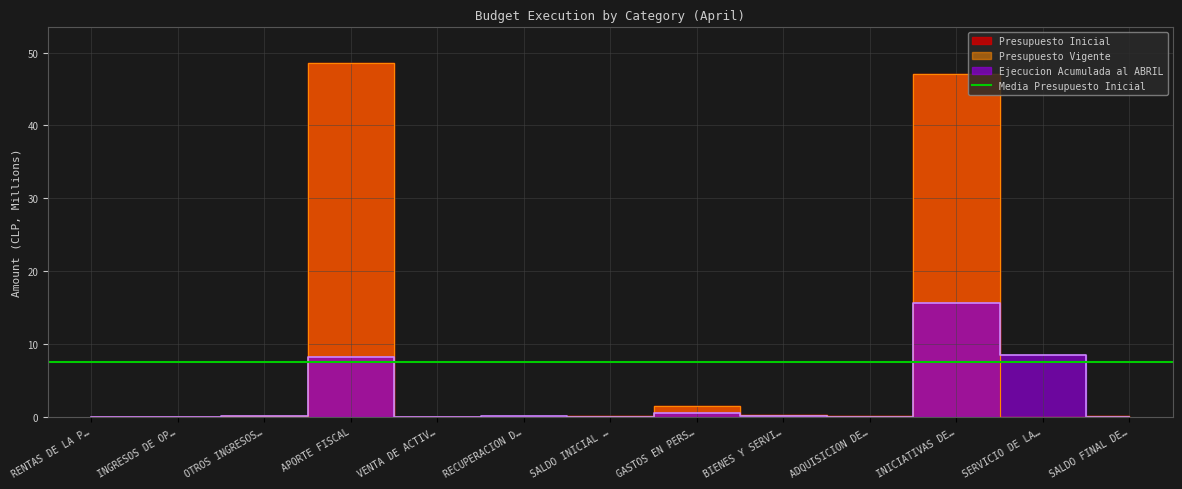

True or false: Presupuesto Inicial and Presupuesto Vigente cross at least once.

False